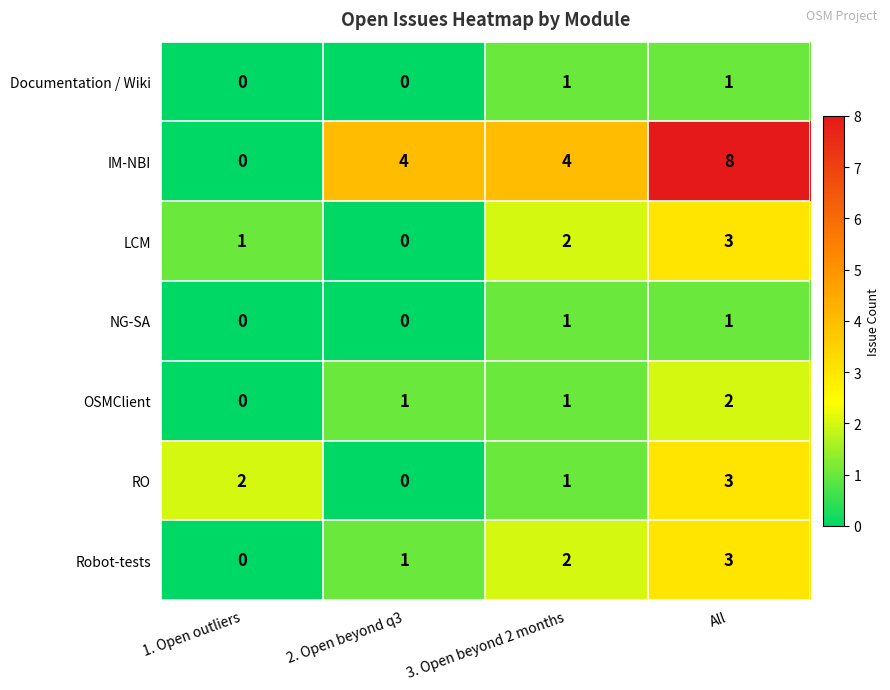

Which series has the largest total across all categories?

IM-NBI